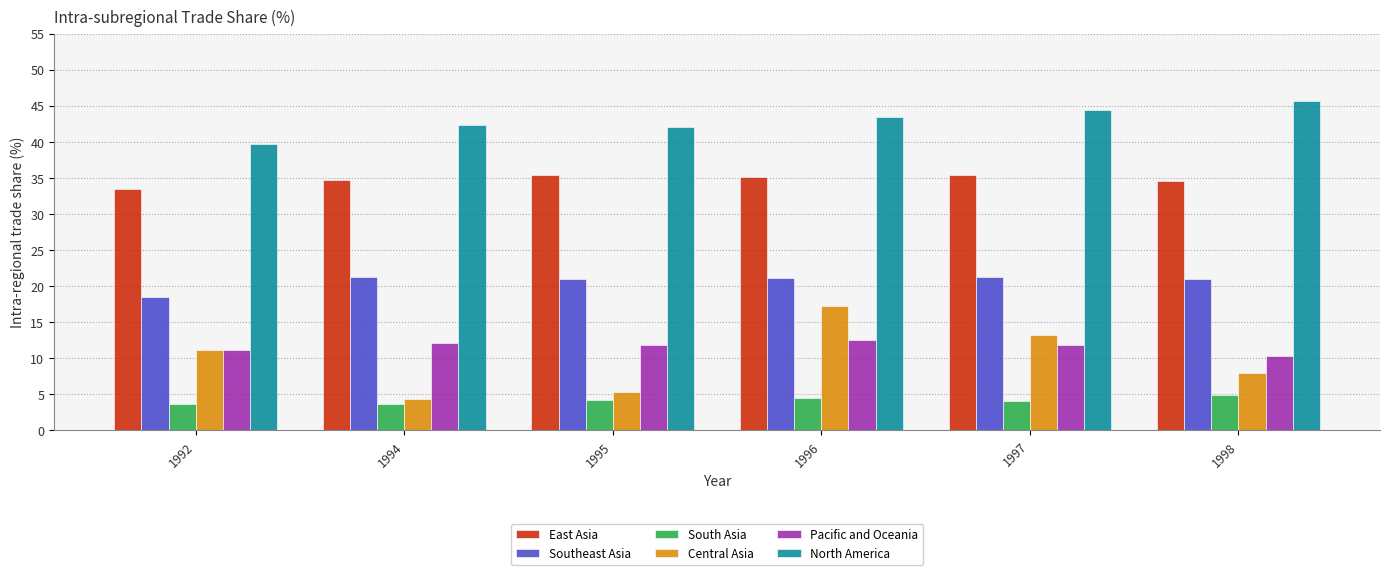

What is the total value across all series at 1994?

118.6